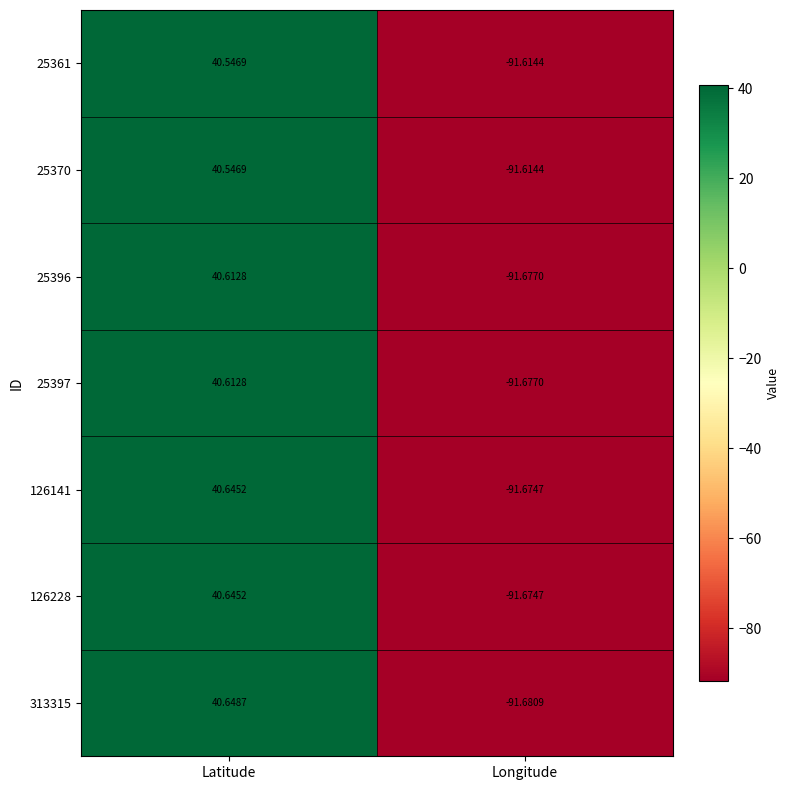

Which category has the highest value in the 126141 series?

Latitude